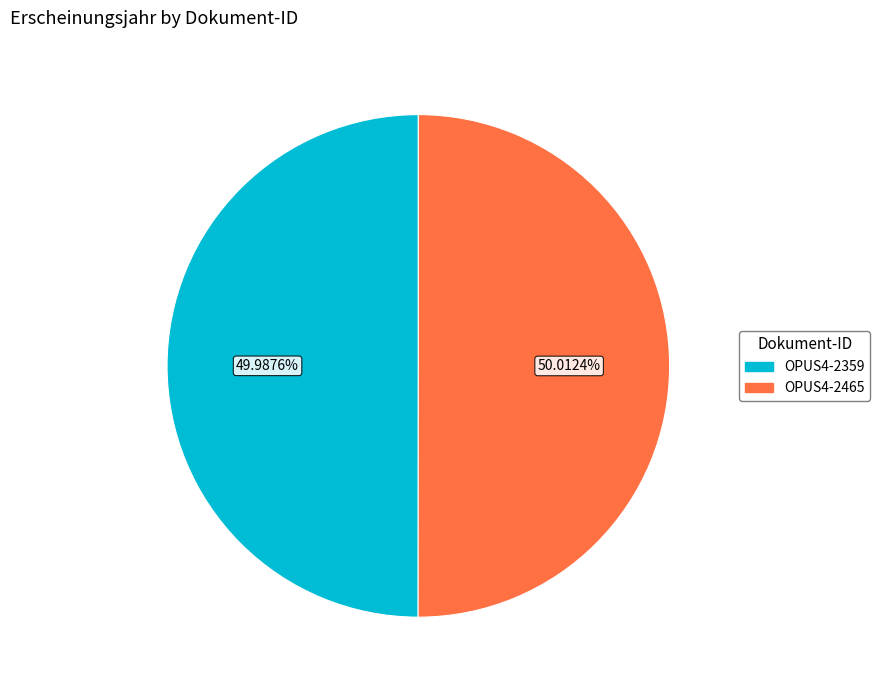

To the nearest percent, what is the combined percentage of OPUS4-2465 and OPUS4-2359?

100%